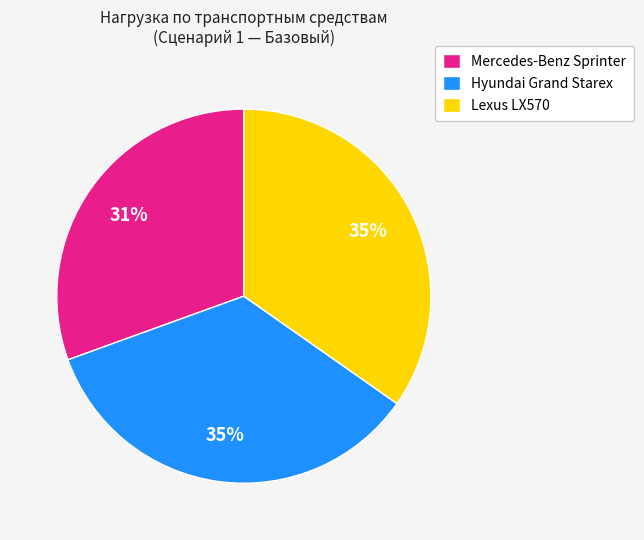

Is there any slice that represents more than half of the pie?

No